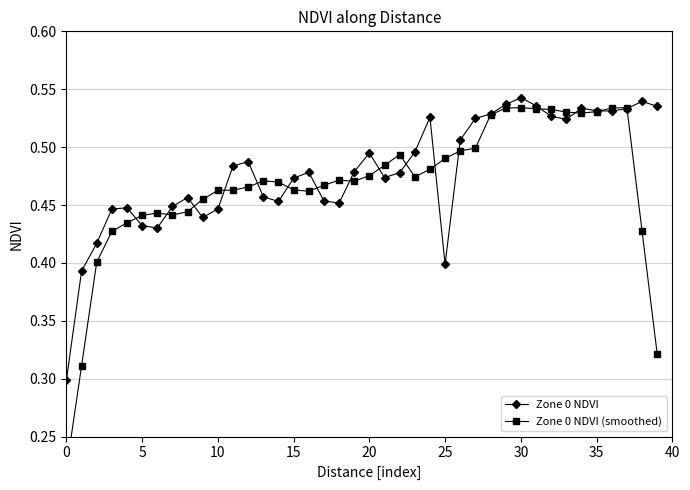

Reading left to right, list all the values displayed in this chart.

Zone 0 NDVI: 0.3	0.4	0.4	0.4	0.4	0.4	0.4	0.4	0.5	0.4	0.4	0.5	0.5	0.5	0.5	0.5	0.5	0.5	0.5	0.5	0.5	0.5	0.5	0.5	0.5	0.4	0.5	0.5	0.5	0.5	0.5	0.5	0.5	0.5	0.5	0.5	0.5	0.5	0.5	0.5
Zone 0 NDVI (smoothed): 0.2	0.3	0.4	0.4	0.4	0.4	0.4	0.4	0.4	0.5	0.5	0.5	0.5	0.5	0.5	0.5	0.5	0.5	0.5	0.5	0.5	0.5	0.5	0.5	0.5	0.5	0.5	0.5	0.5	0.5	0.5	0.5	0.5	0.5	0.5	0.5	0.5	0.5	0.4	0.3